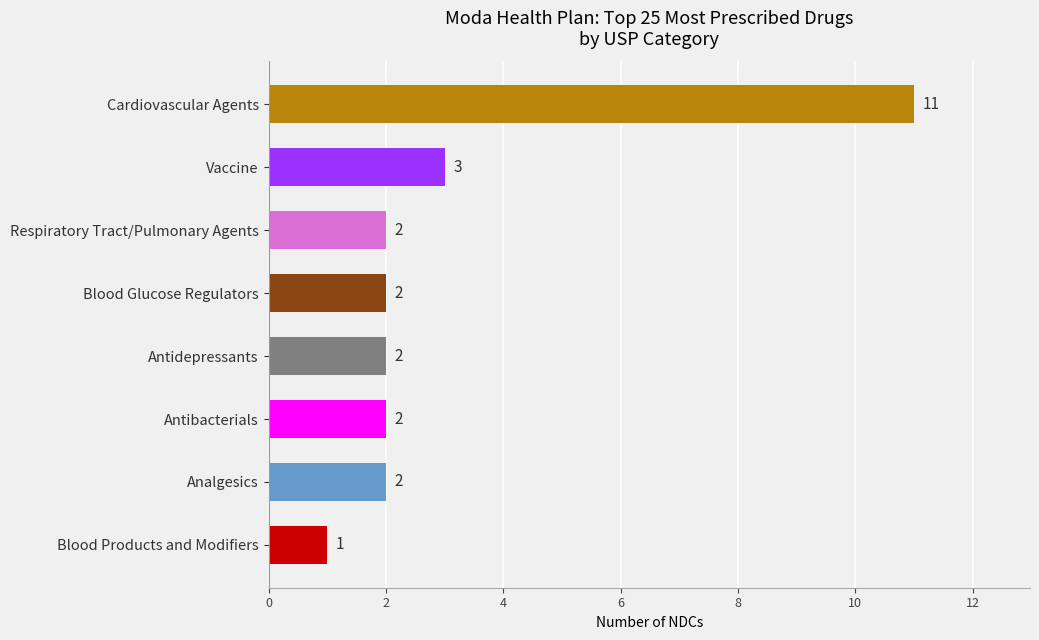

How many values are between 2 and 3?

6